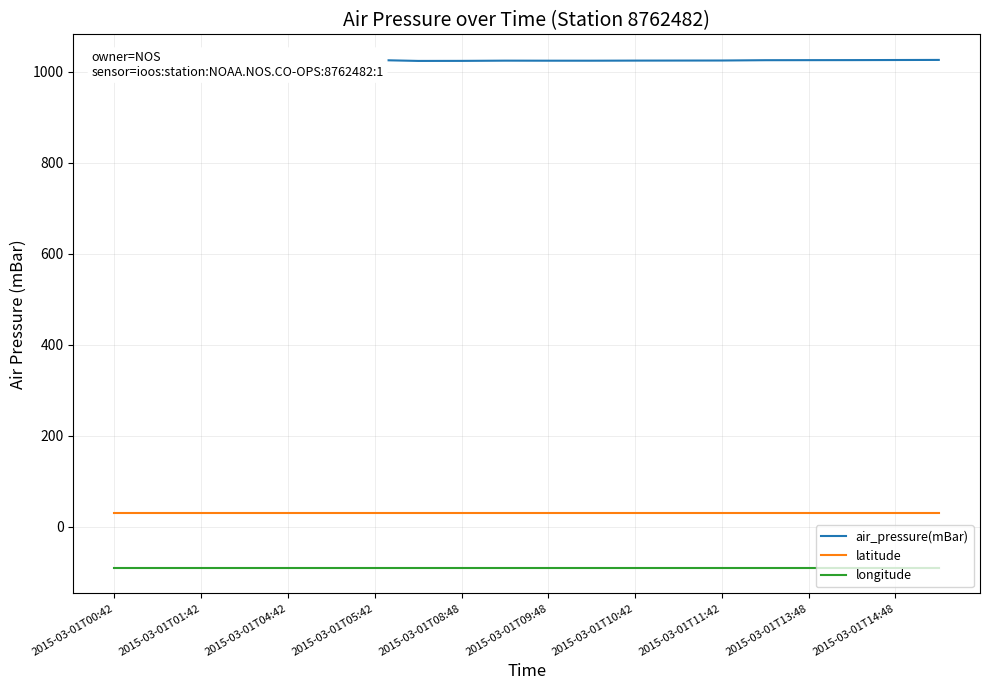

True or false: latitude and longitude intersect in this chart.

False